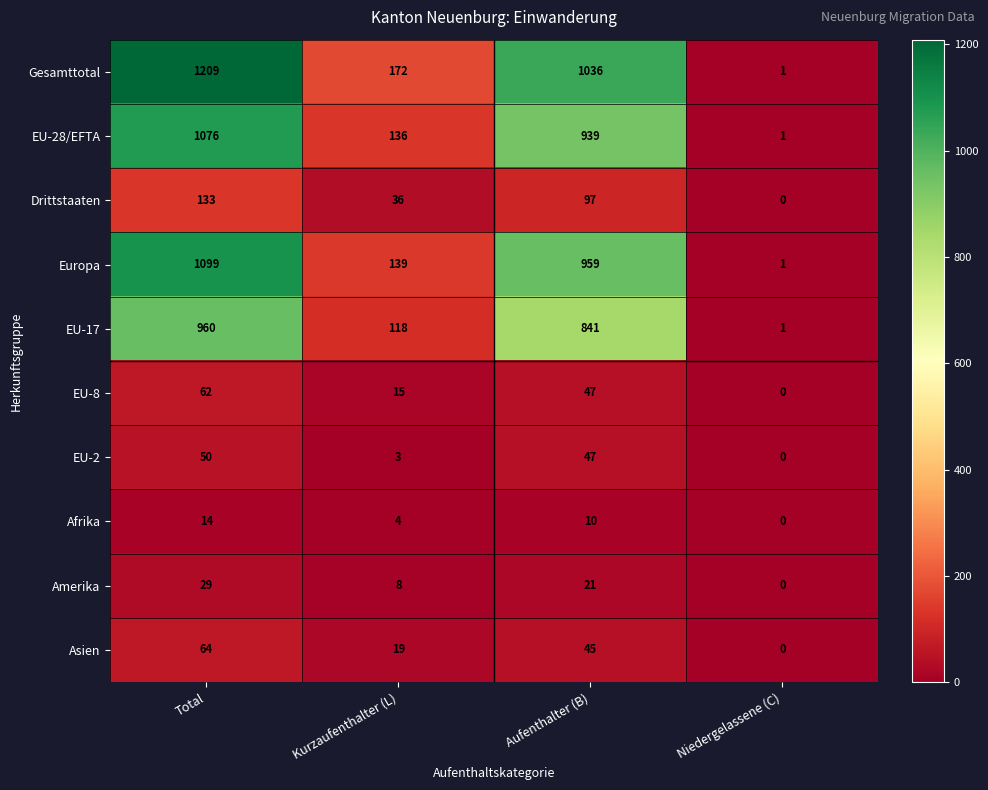

At which category is the sum across all series the highest?

Total